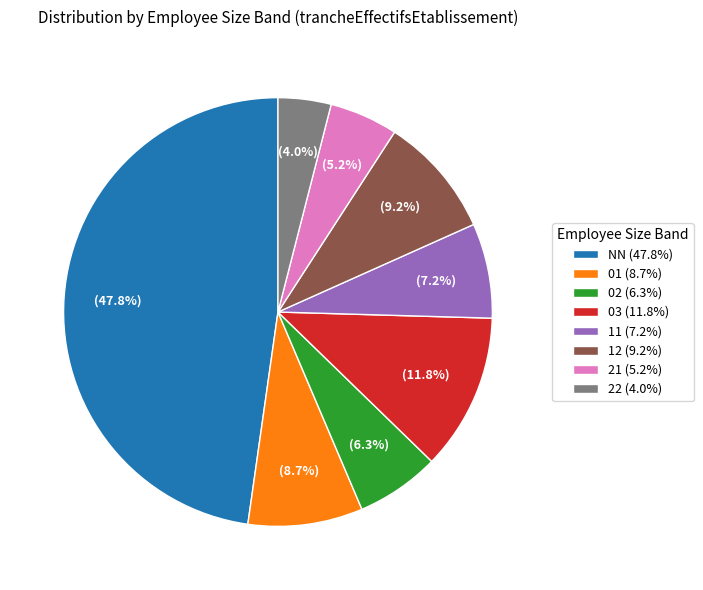

What portion of the pie excludes 02 (6.3%)?

93.7%